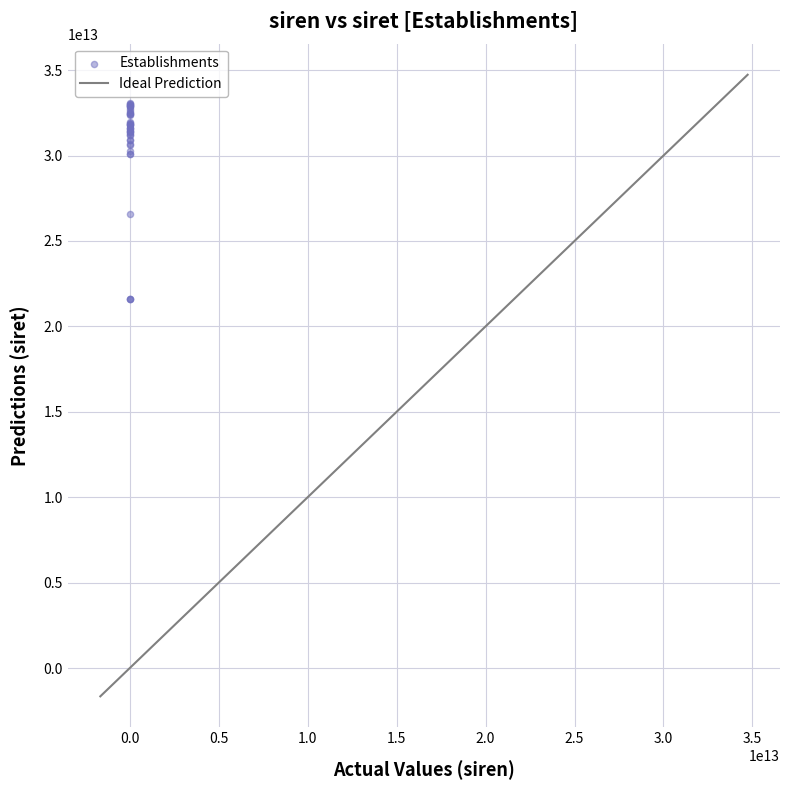

What Y value in the scatter plot is closest to 27338427100011?

26600042100013